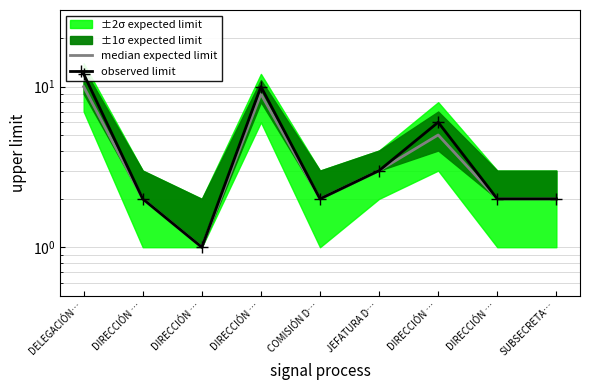

At which category does the chart reach its minimum across all series?

DIRECCIÓN …